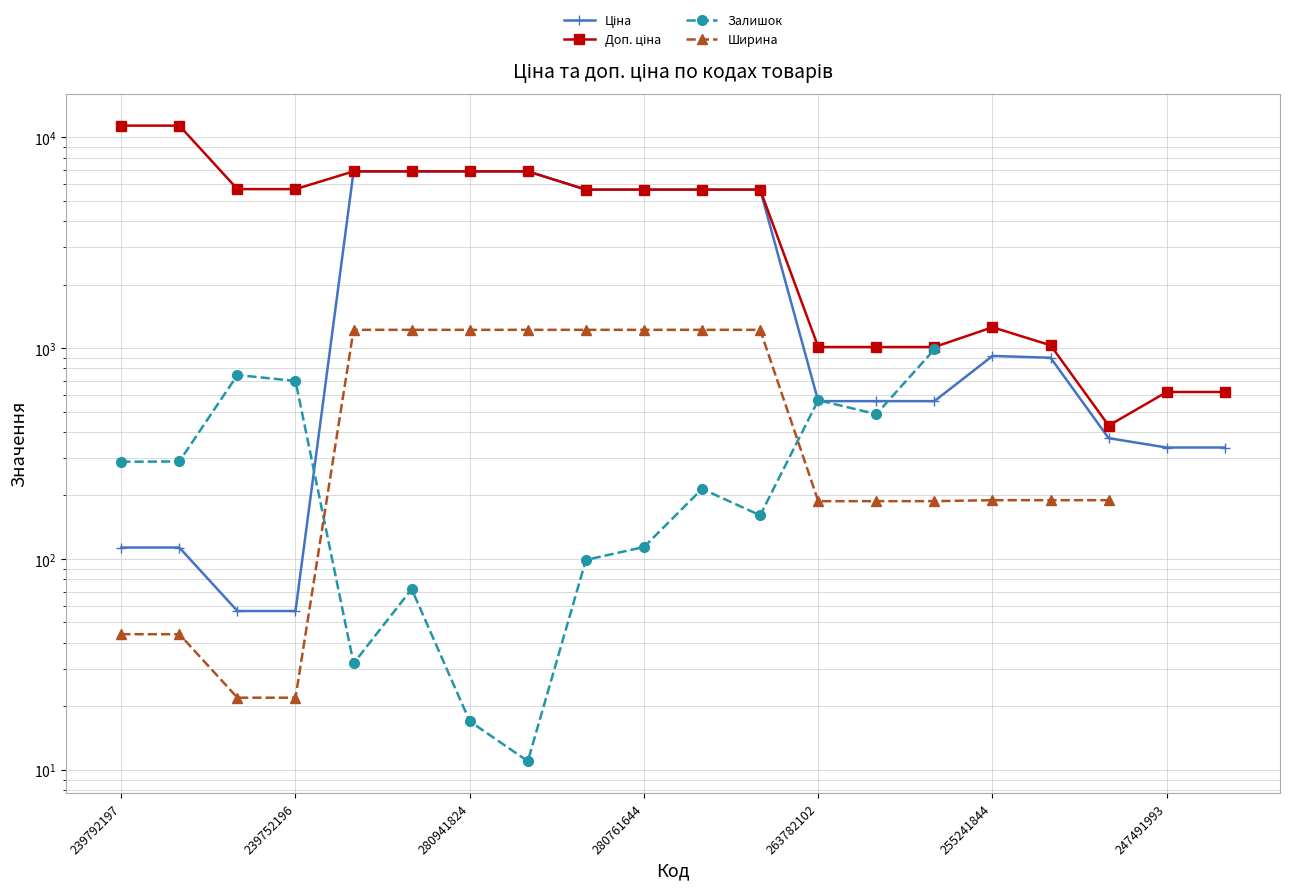

What is the label of the 6th point from the right?

14